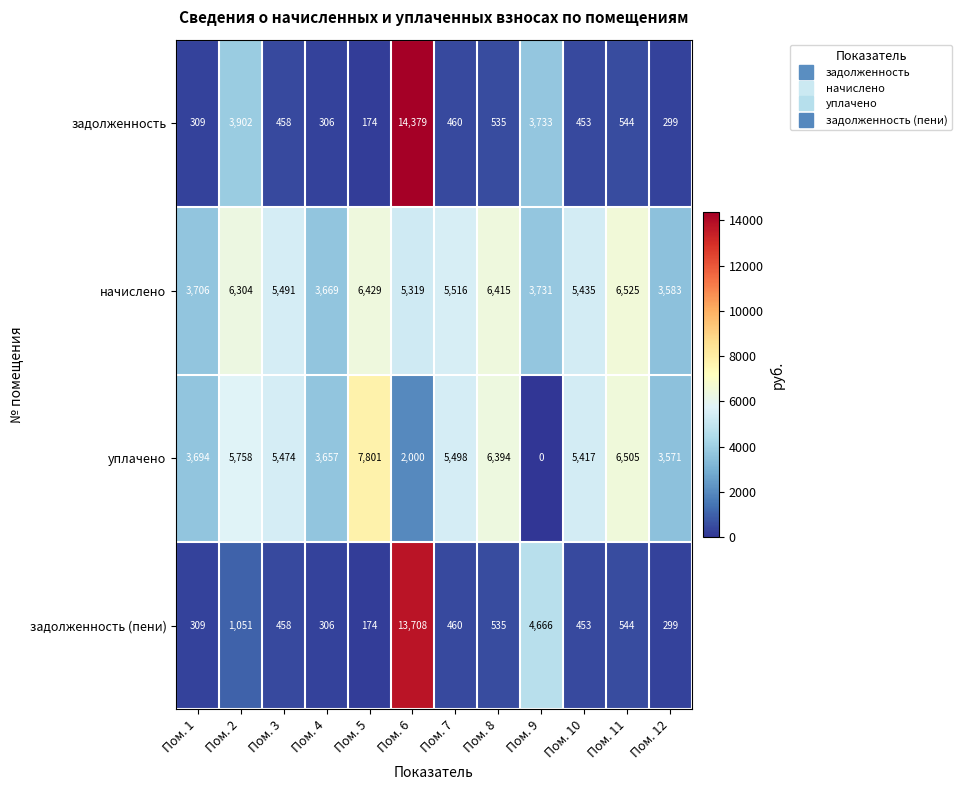

Count the number of data series in this chart.

4